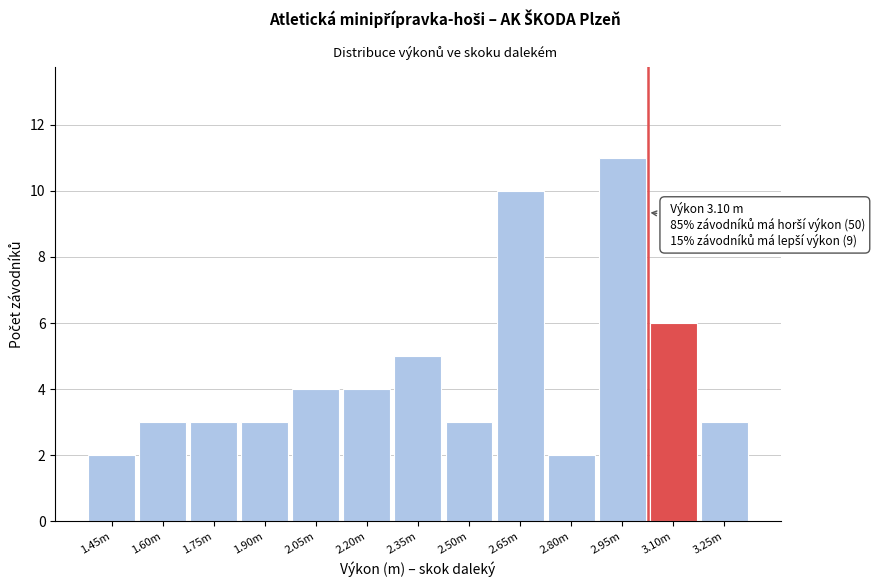

Reading left to right, transcribe all the data shown in this chart.

1.45m=2	1.60m=3	1.75m=3	1.90m=3	2.05m=4	2.20m=4	2.35m=5	2.50m=3	2.65m=10	2.80m=2	2.95m=11	3.10m=6	3.25m=3